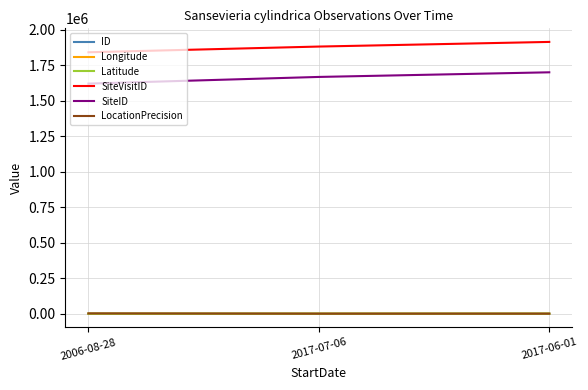

Which series has the widest spread of values?

SiteID